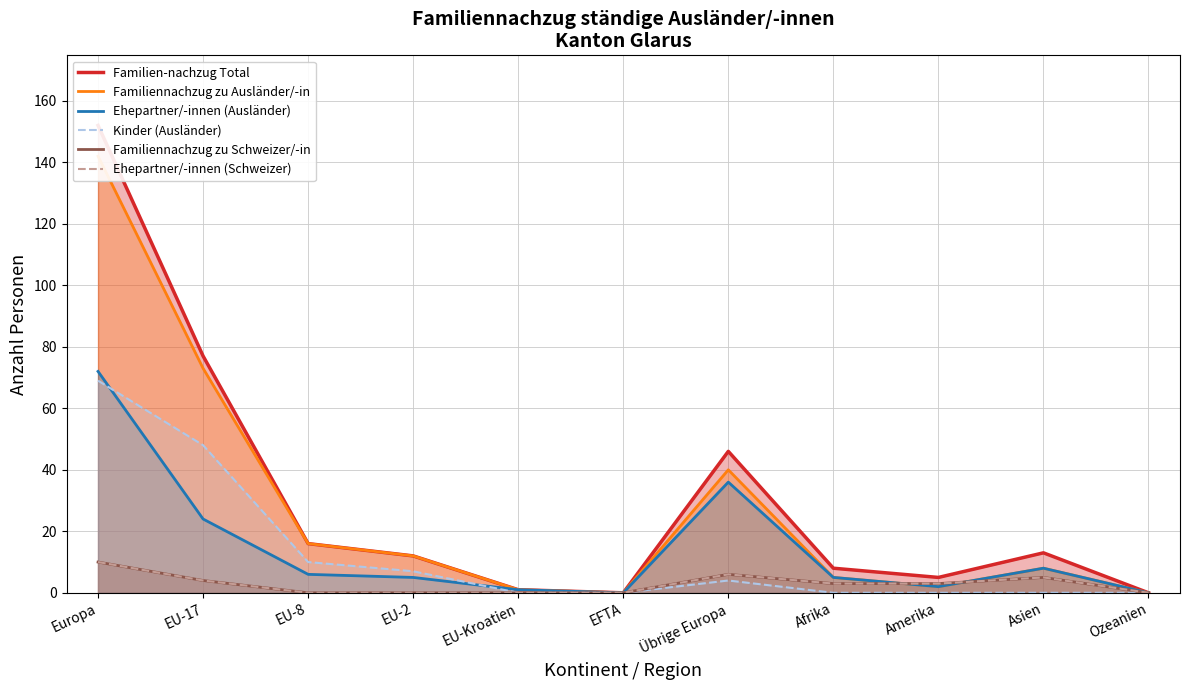

List the labels in order of Familiennachzug zu Ausländer/-in value, smallest first.

EFTA, Ozeanien, EU-Kroatien, Amerika, Afrika, Asien, EU-2, EU-8, Übrige Europa, EU-17, Europa